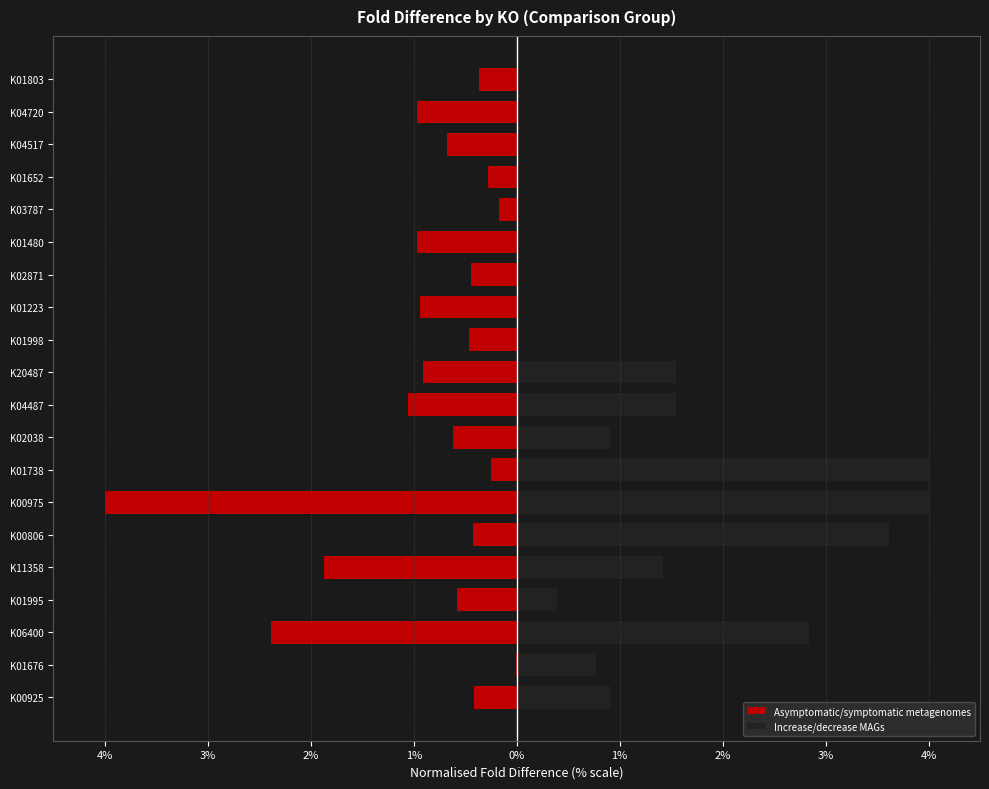

Which series has the largest total across all categories?

Increase/decrease MAGs